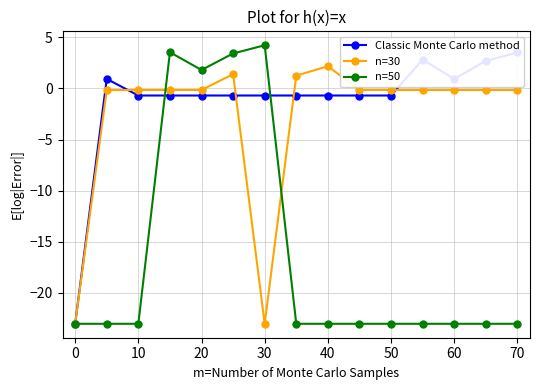

True or false: n=50 has a value of -23.0 at 60.

True